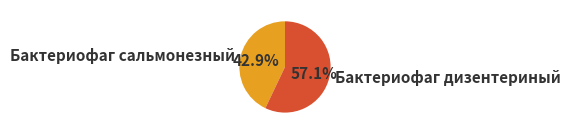

True or false: Бактериофаг сальмонезный accounts for 48% of the total.

False